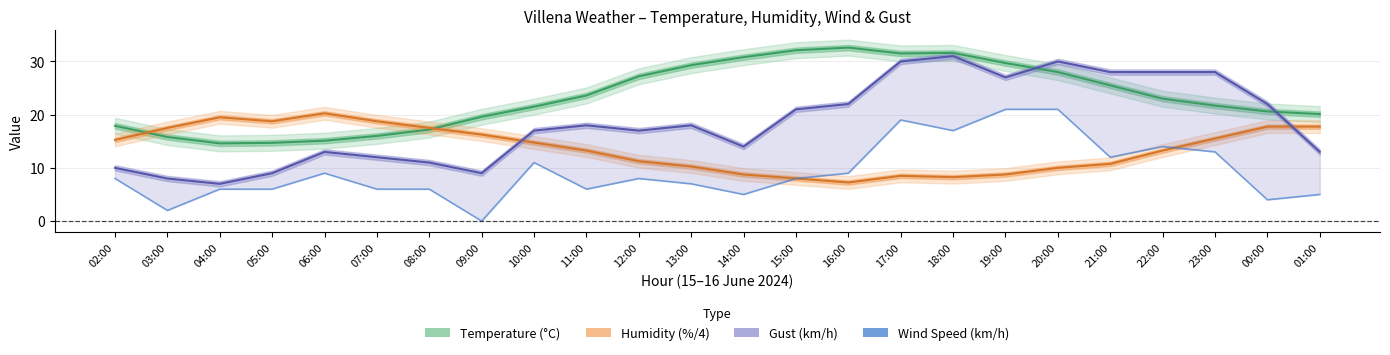

What is the difference between the highest and lowest values at 11:00?

17.6